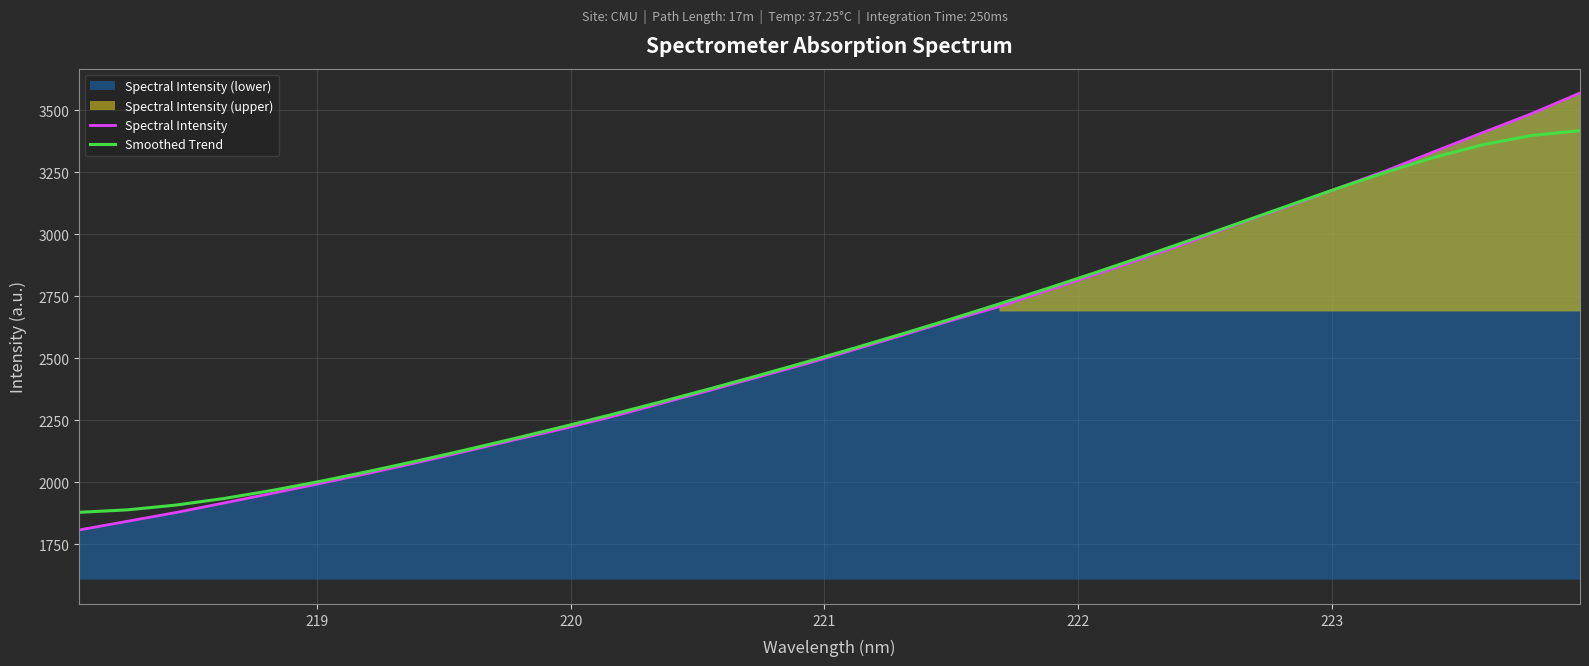

True or false: Spectral Intensity has more than 1 points higher than both neighbors.

False